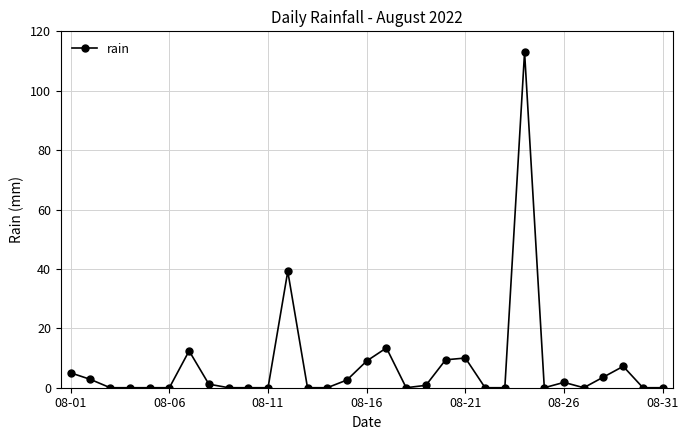

What is the greatest value displayed?

113.0